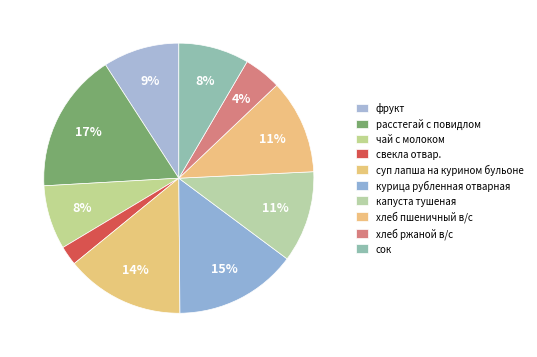

How many slices are in this pie chart?

10